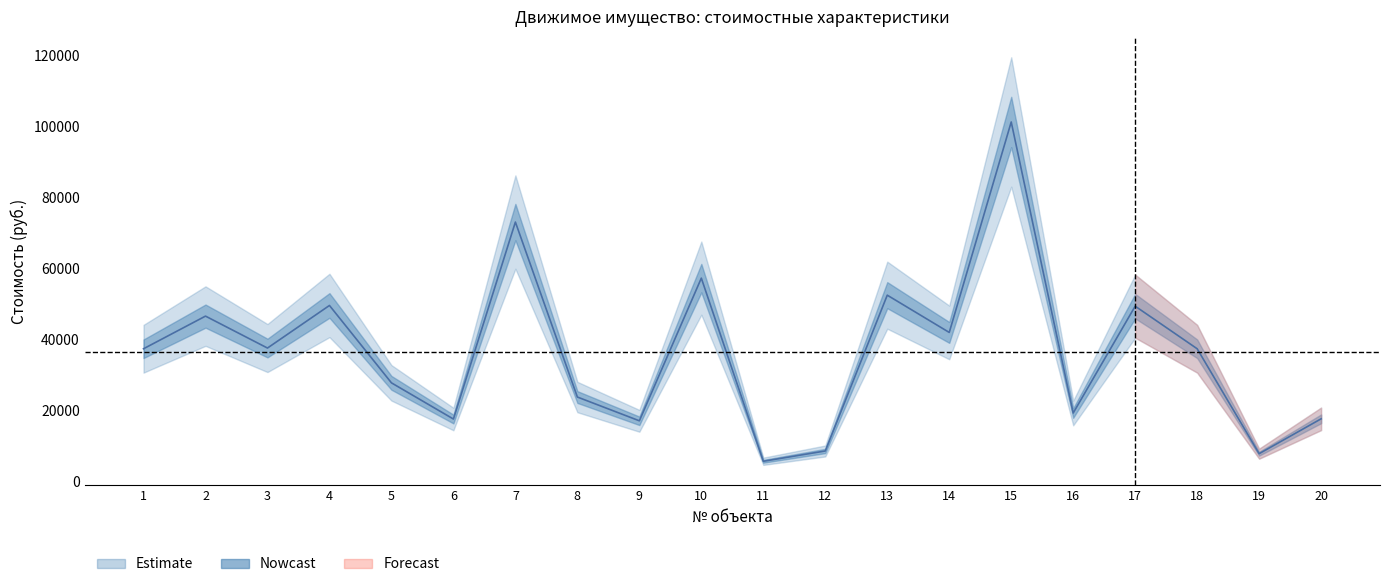

List the labels in order of value, largest first.

15, 7, 10, 13, 4, 17, 2, 14, 3, 1, 18, 5, 8, 16, 20, 6, 9, 12, 19, 11